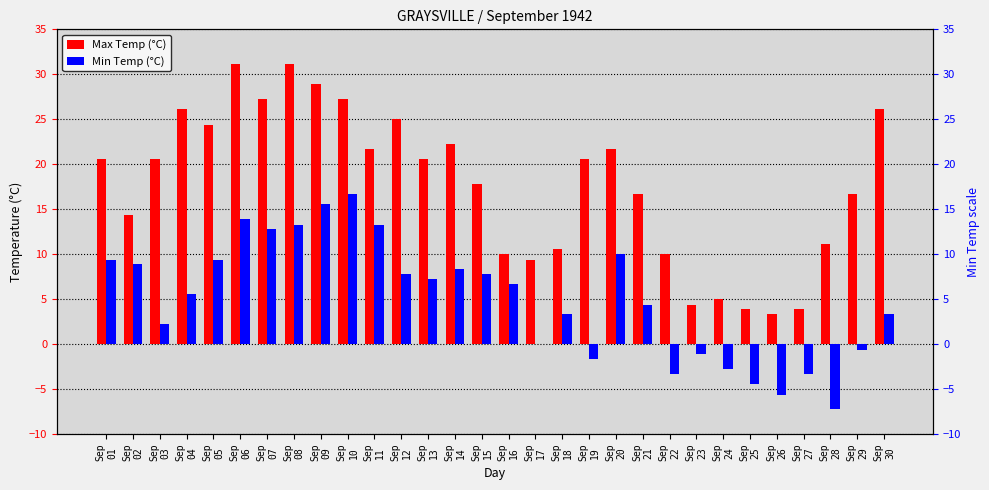

Does the chart contain any negative values?

Yes